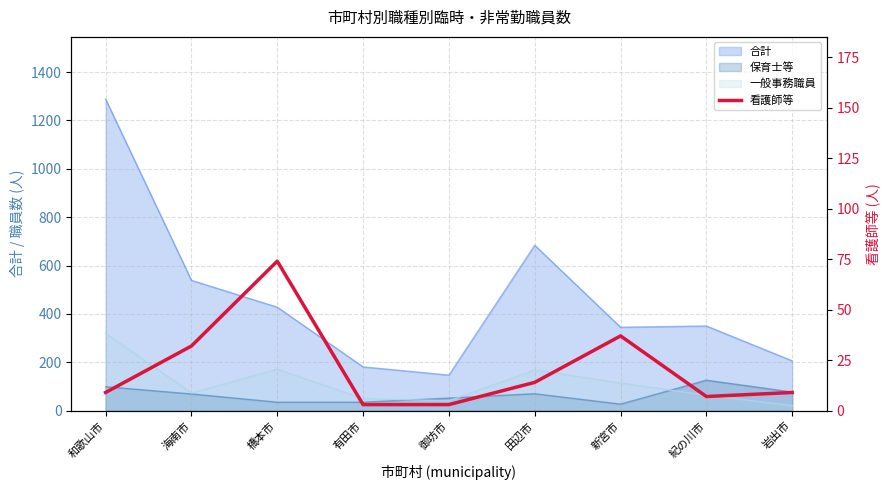

True or false: the data has more than 0 interior local peaks.

True